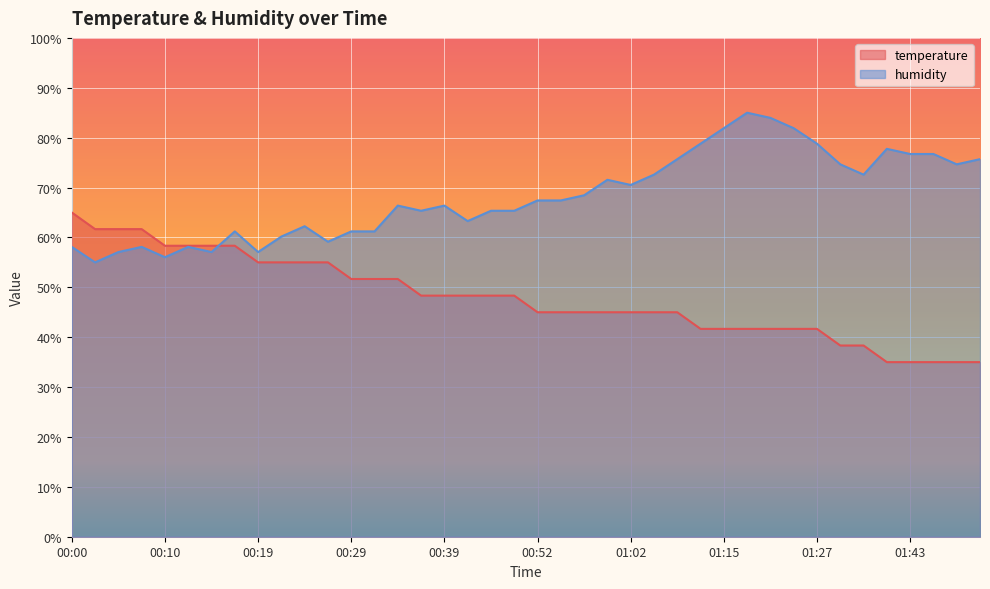

Reading left to right, list all the values displayed in this chart.

temperature: 00:00=65.0	00:02=61.7	00:05=61.7	00:07=61.7	00:10=58.3	00:12=58.3	00:14=58.3	00:17=58.3	00:19=55.0	00:22=55.0	00:24=55.0	00:27=55.0	00:29=51.7	00:31=51.7	00:34=51.7	00:36=48.3	00:39=48.3	00:41=48.3	00:47=48.3	00:49=48.3	00:52=45.0	00:54=45.0	00:57=45.0	00:59=45.0	01:02=45.0	01:04=45.0	01:07=45.0	01:12=41.7	01:15=41.7	01:17=41.7	01:22=41.7	01:24=41.7	01:27=41.7	01:32=38.3	01:35=38.3	01:40=35.0	01:43=35.0	01:45=35.0	01:48=35.0	01:50=35.0
humidity: 00:00=58.1	00:02=55.0	00:05=57.1	00:07=58.1	00:10=56.0	00:12=58.1	00:14=57.1	00:17=61.2	00:19=57.1	00:22=60.2	00:24=62.2	00:27=59.1	00:29=61.2	00:31=61.2	00:34=66.4	00:36=65.3	00:39=66.4	00:41=63.3	00:47=65.3	00:49=65.3	00:52=67.4	00:54=67.4	00:57=68.4	00:59=71.6	01:02=70.5	01:04=72.6	01:07=75.7	01:12=78.8	01:15=81.9	01:17=85.0	01:22=84.0	01:24=81.9	01:27=78.8	01:32=74.7	01:35=72.6	01:40=77.8	01:43=76.7	01:45=76.7	01:48=74.7	01:50=75.7